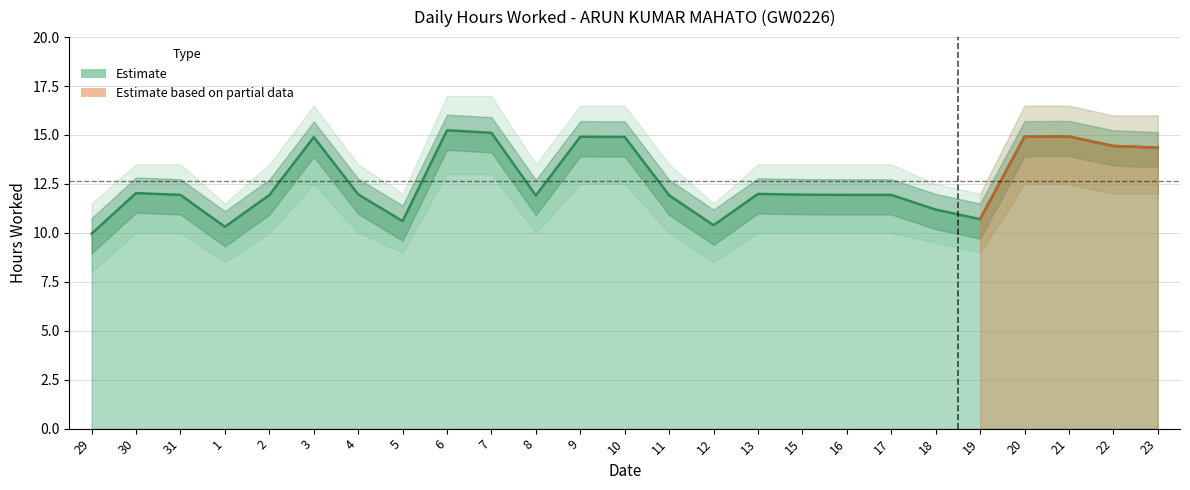

In Hours Lower, how many points are higher than both neighbors (excluding endpoints)?

1